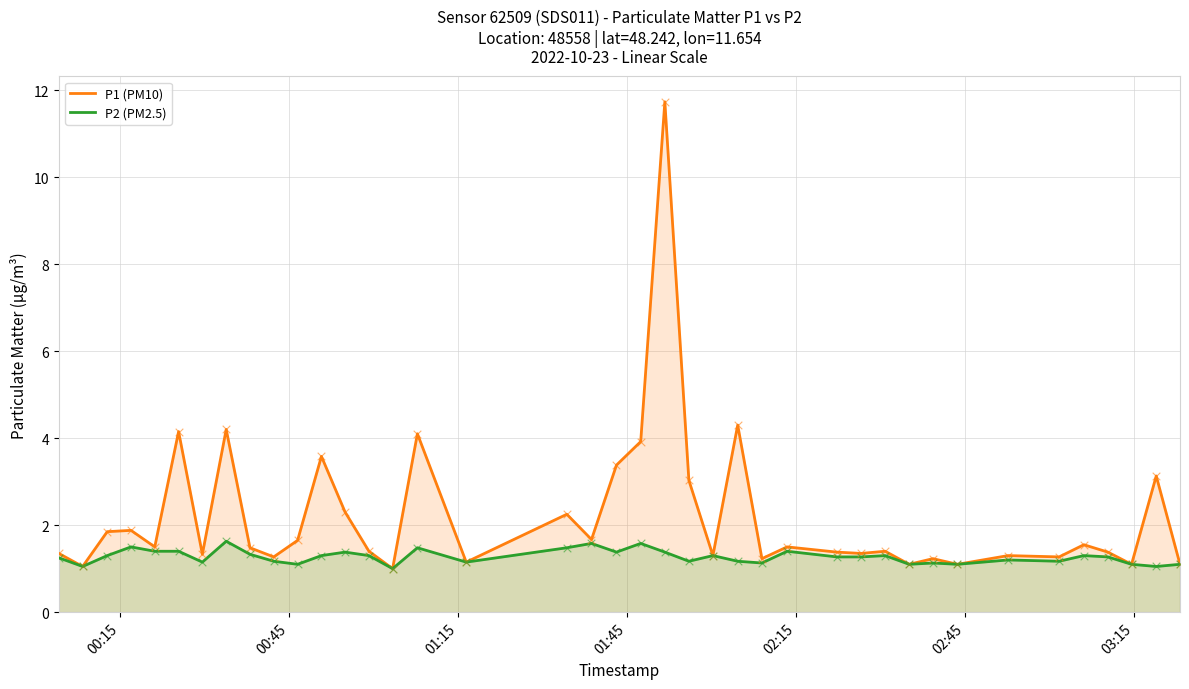

Which series has the largest total across all categories?

P1 (PM10)